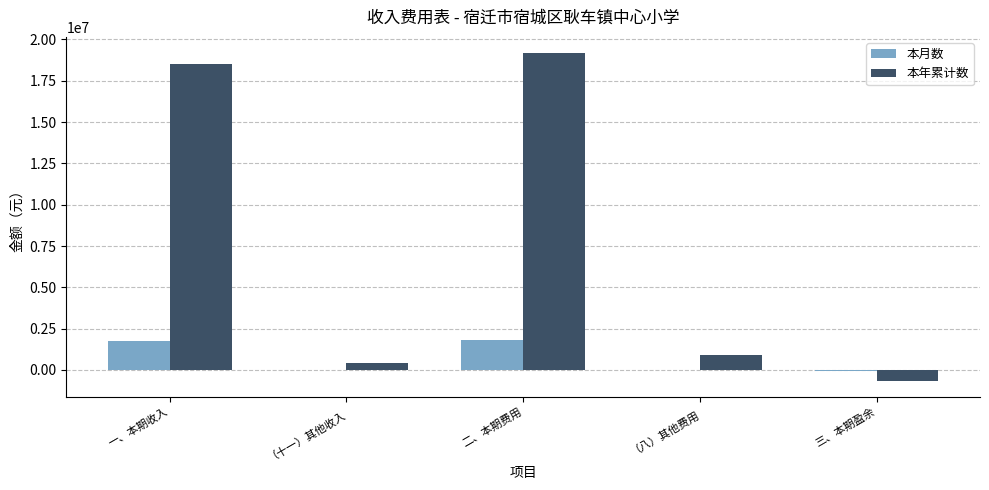

What is the average value of the 本月数 series?

709928.9